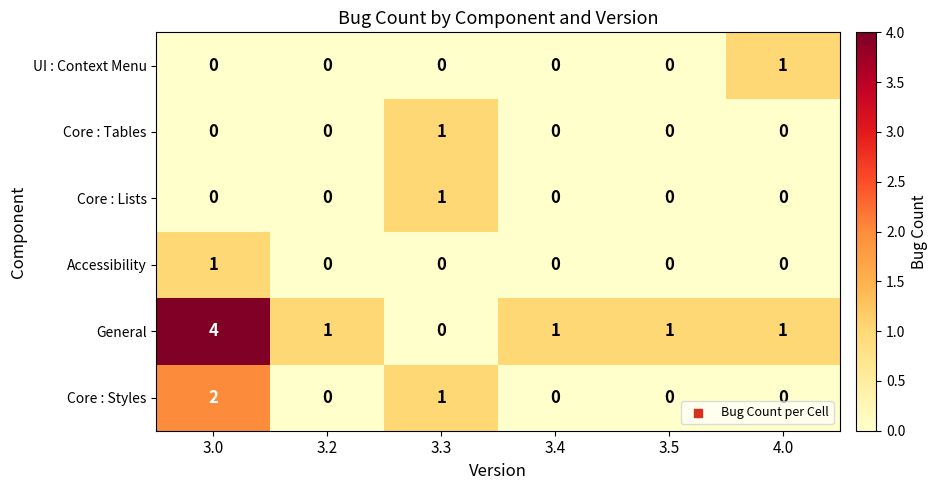

True or false: Core : Tables has a value of 0 at 3.4.

True